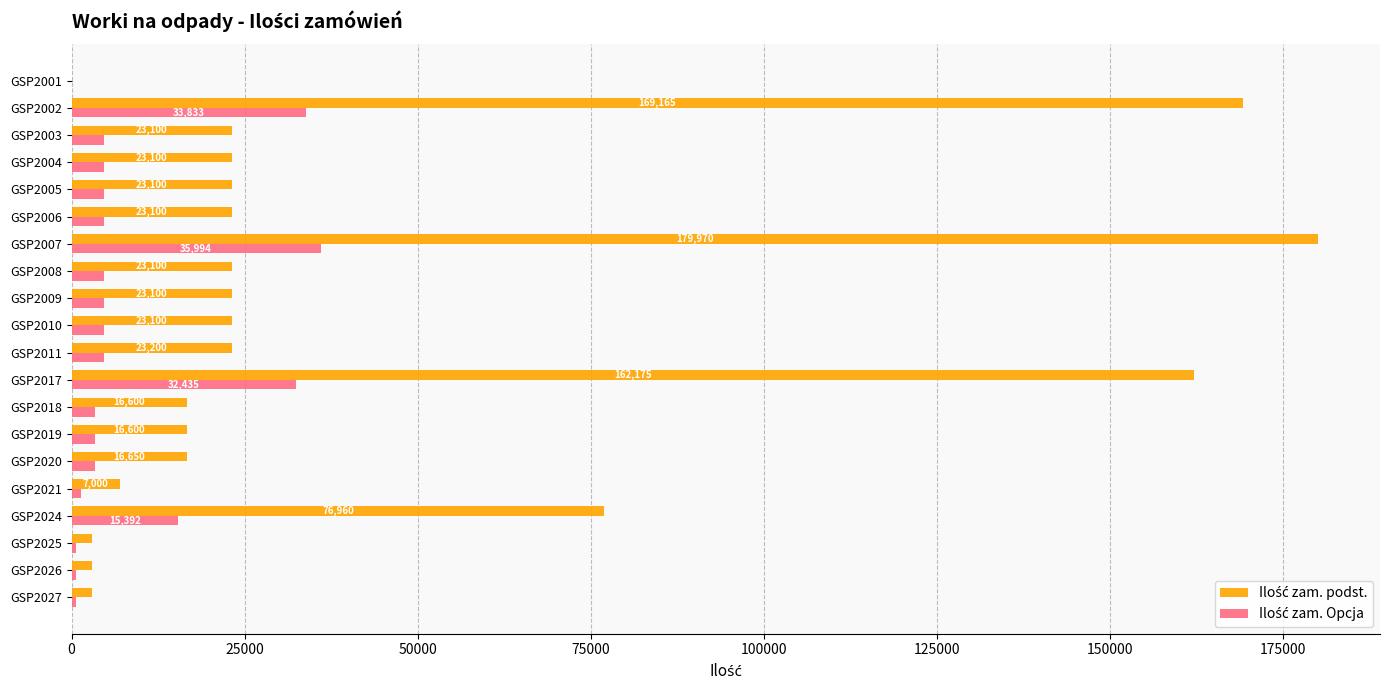

What is the maximum value shown in the chart?

179970